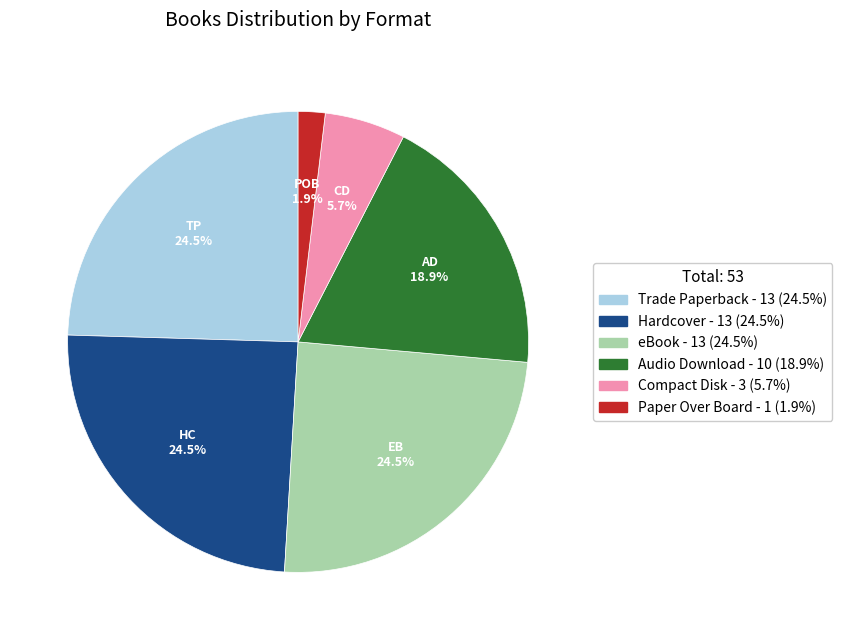

Is there any slice that represents more than half of the pie?

No